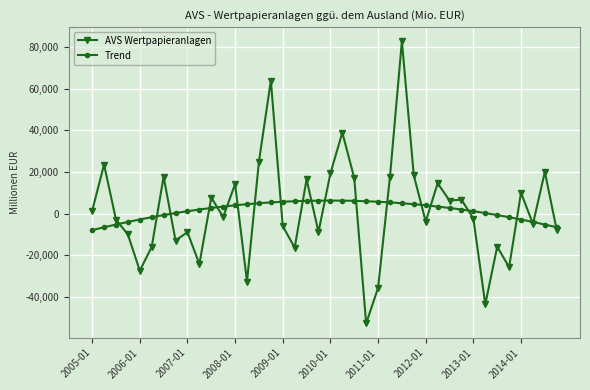

True or false: Trend has more than 0 points higher than both neighbors.

True